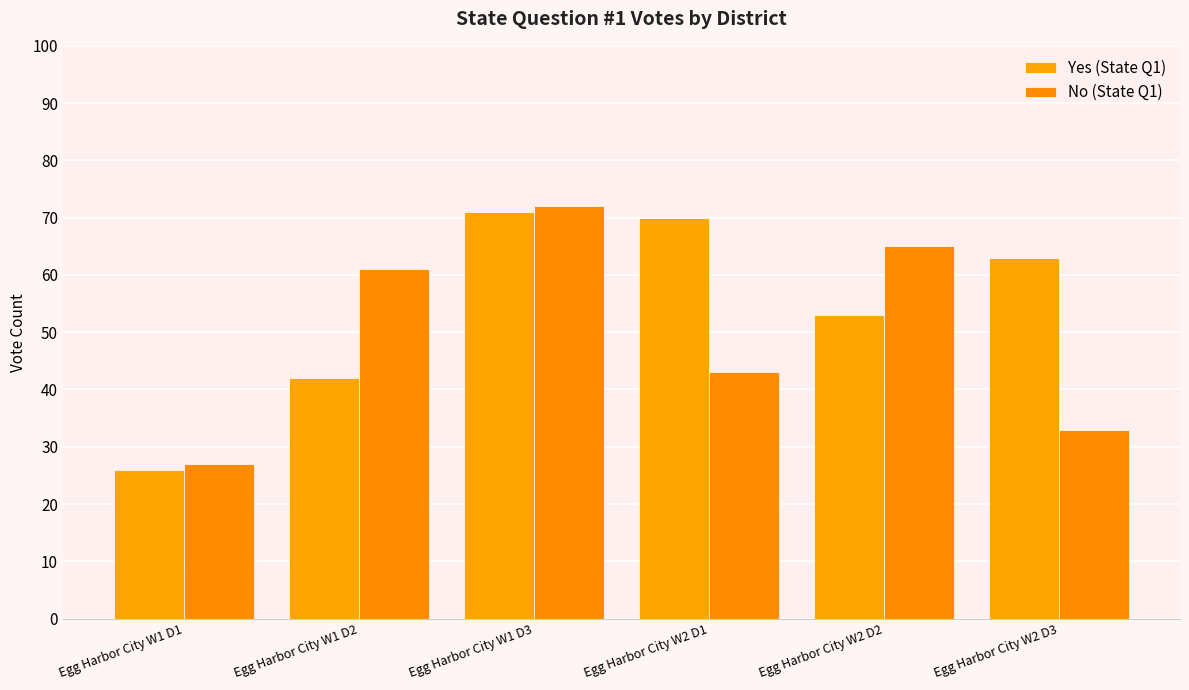

Which series has the largest total across all categories?

Yes (State Q1)